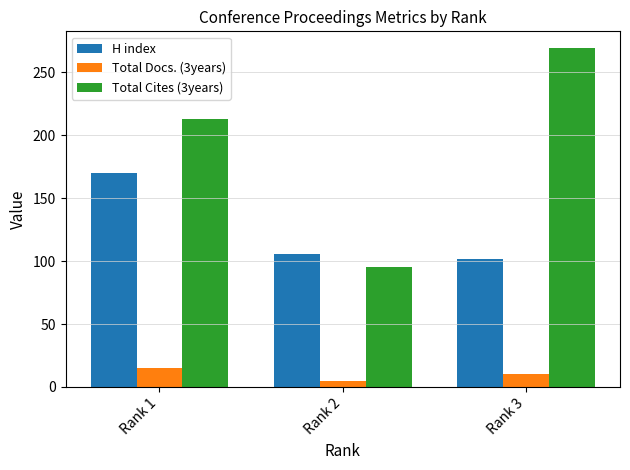

Which series changed the most between Rank 1 and Rank 2?

Total Cites (3years)